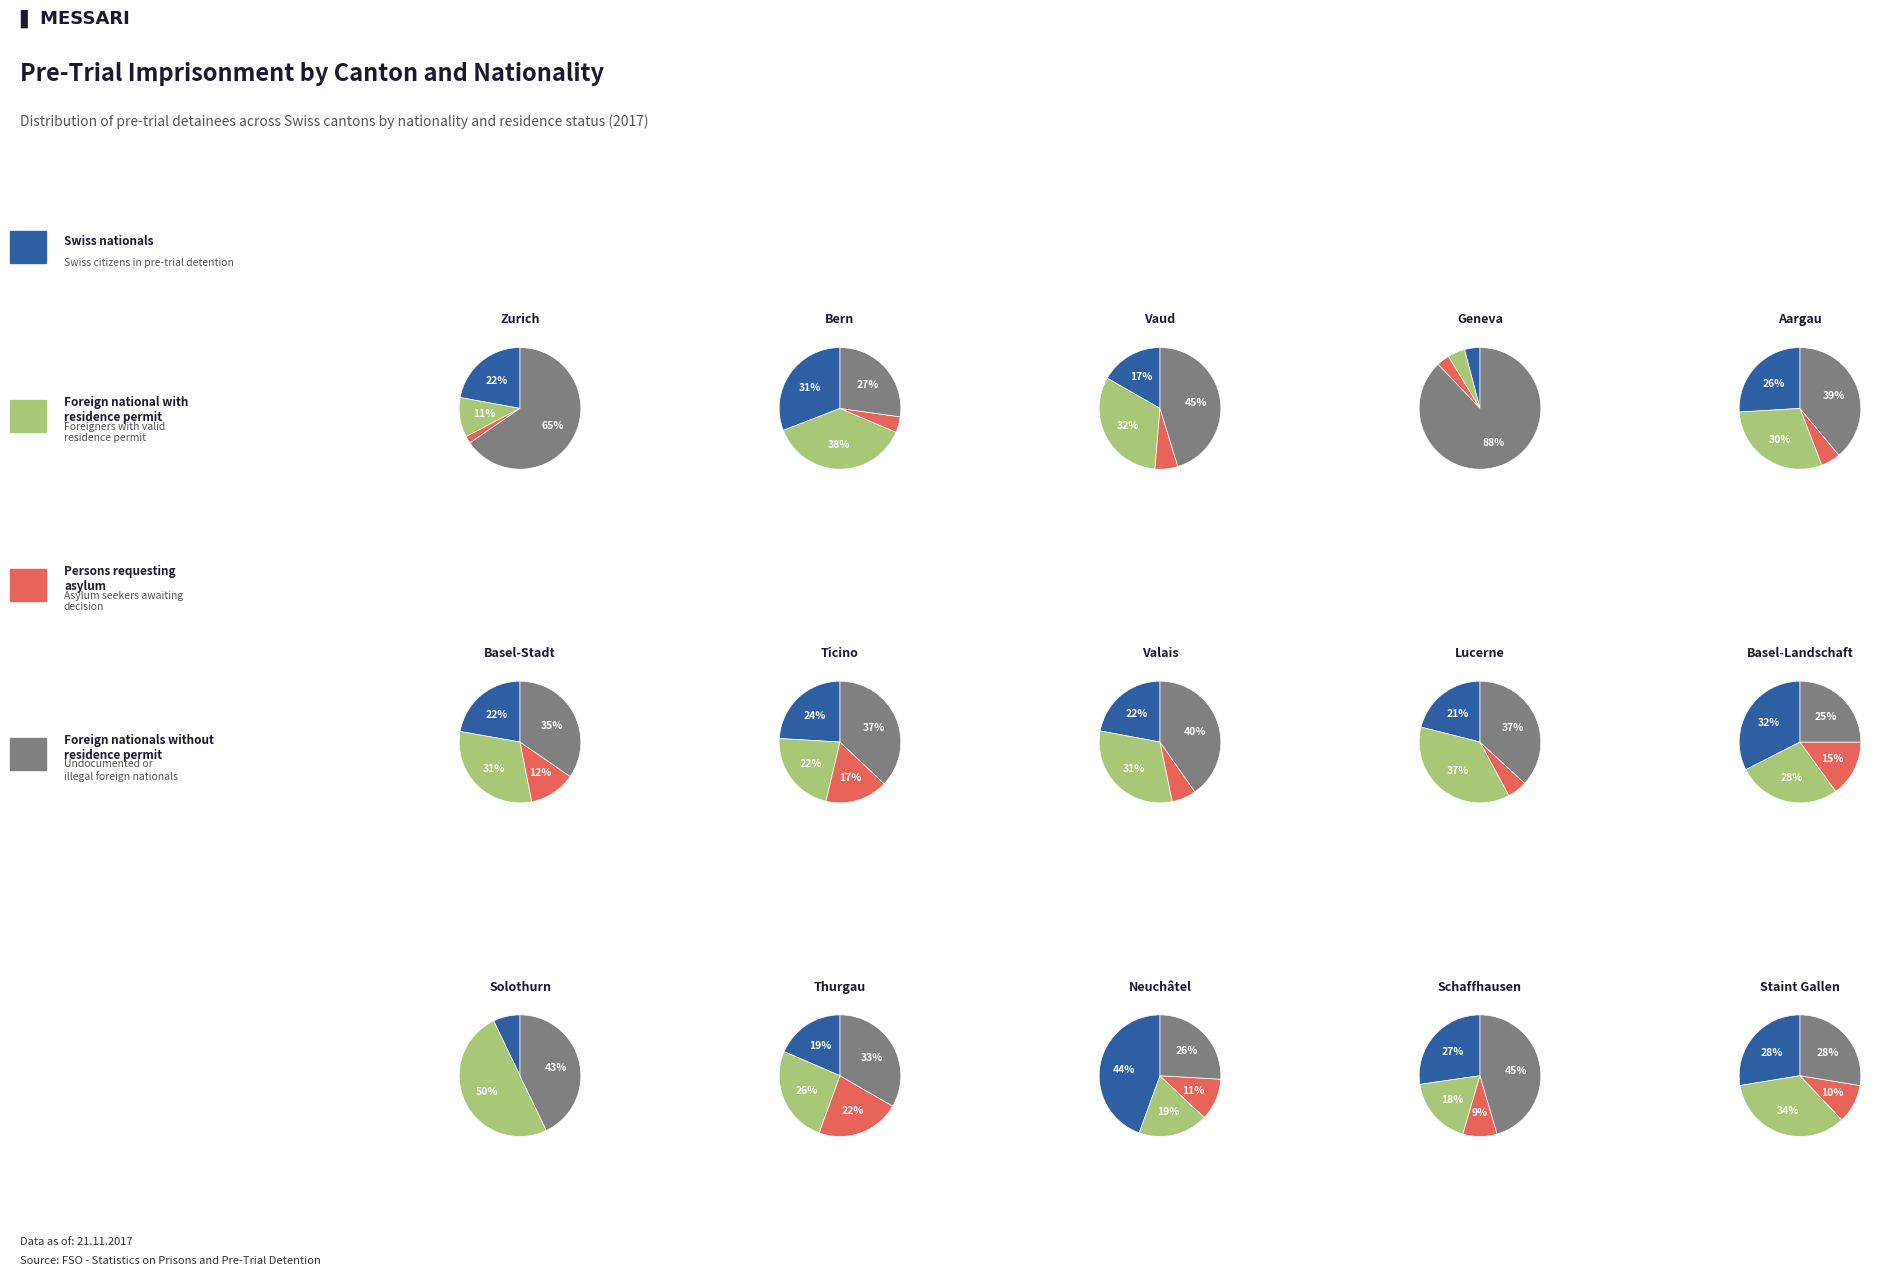

The 12 slice represents 11% of the pie. True or false?

False